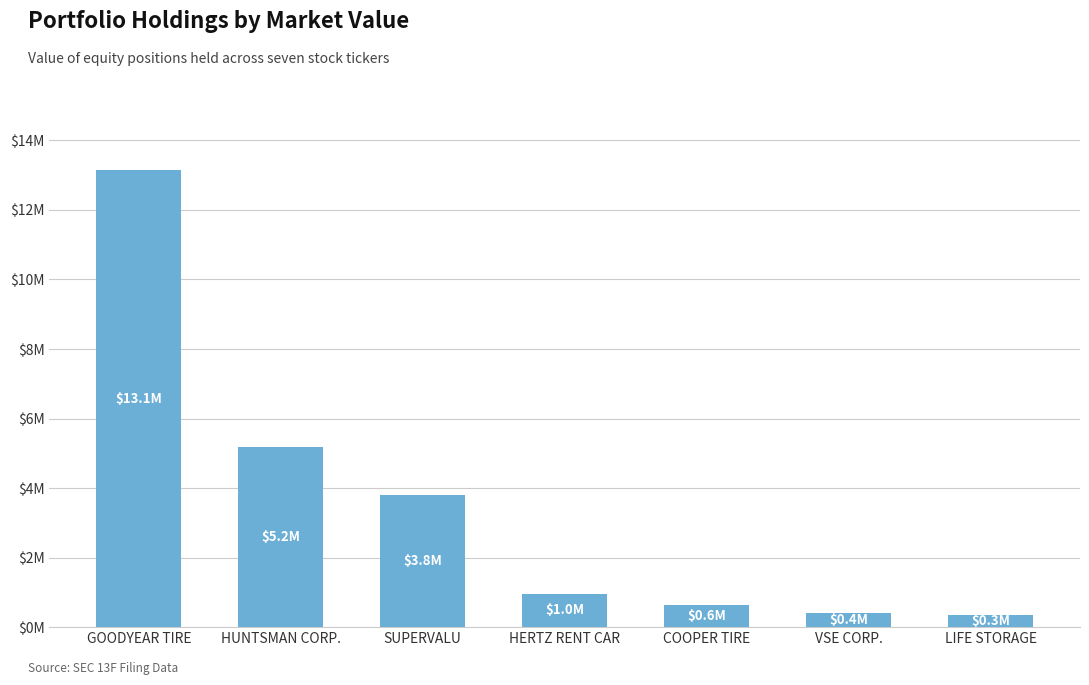

What is the label of the 1st bar from the left?

GOODYEAR TIRE